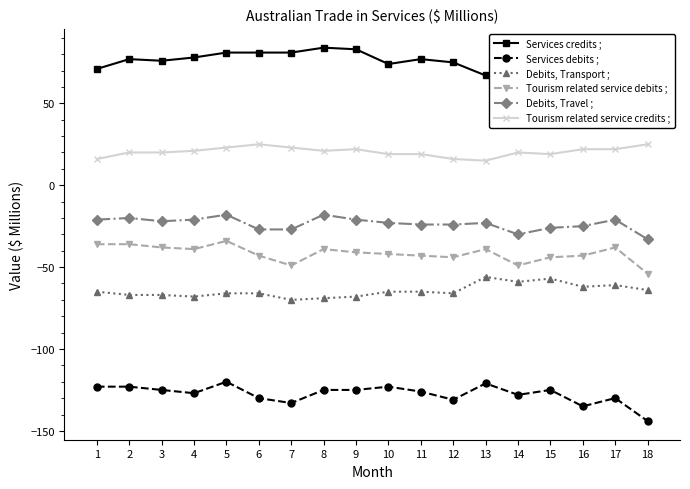

What is the average value of the Tourism related service credits ; series?

20